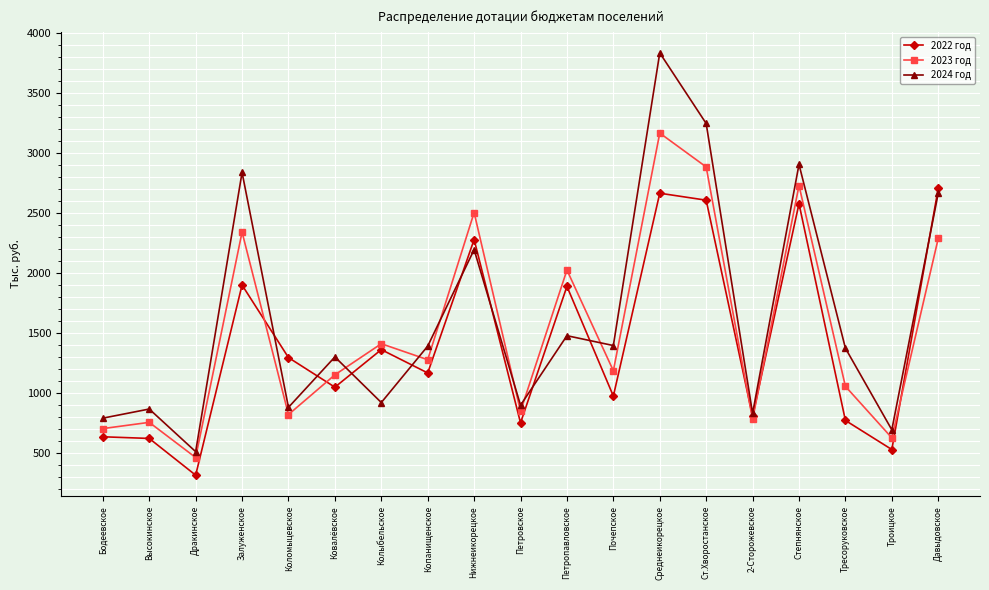

How many interior local peaks does the 2023 год series have?

7